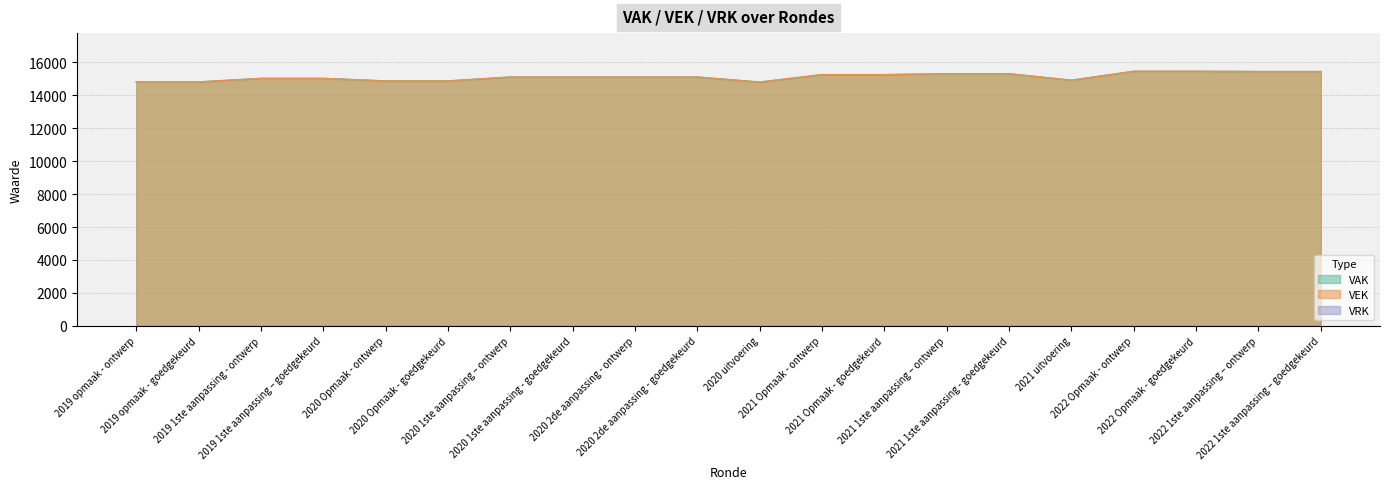

What is the sum of all VEK values?

302625